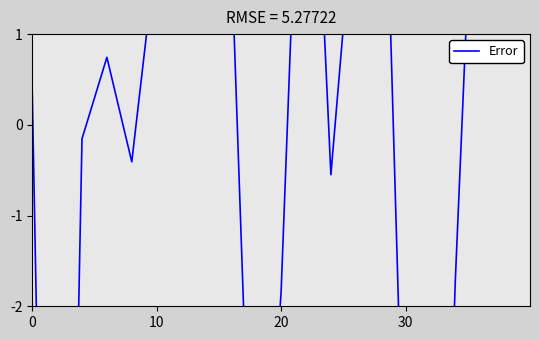

What is the difference between the maximum and minimum values?

22.0